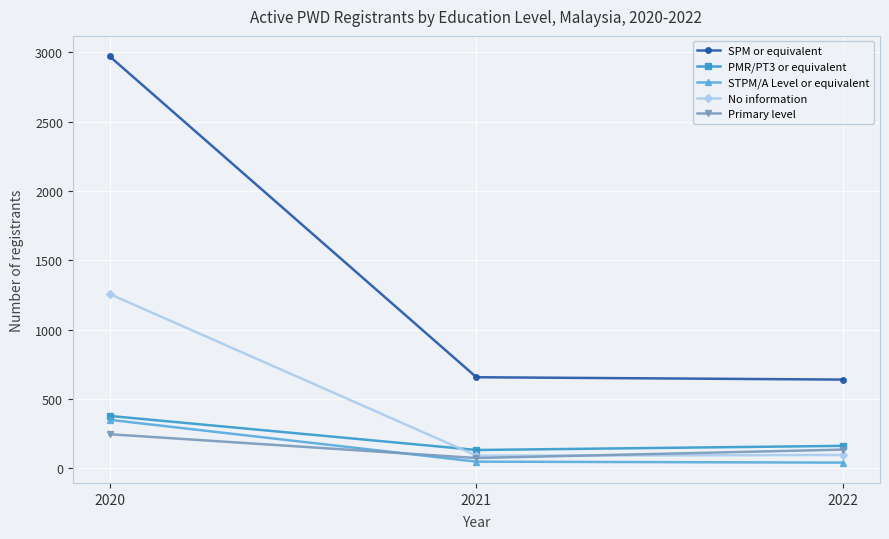

What is the greatest value displayed?

2973